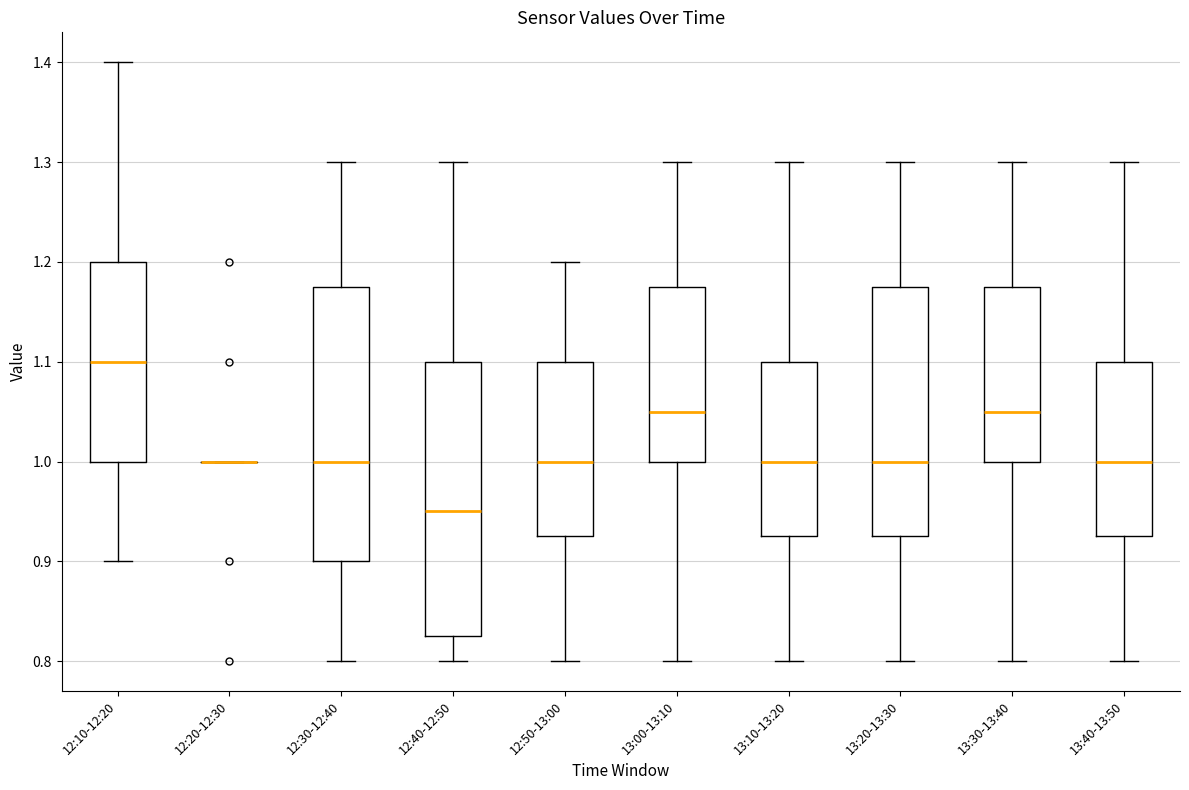

Reading left to right, transcribe this box plot: for each box, give where its median line is, the range the box spans, and where its two whiskers end, as read against the y-axis. The values are not printed on the chart, so give them approximately, as read against the axis.

12:10-12:20: median 1.10, box 1.00 to 1.20, whiskers 0.90 to 1.40
12:20-12:30: box collapsed to a line at 1.00, whiskers 1.00 to 1.00
12:30-12:40: median 1.00, box 0.90 to 1.18, whiskers 0.80 to 1.30
12:40-12:50: median 0.95, box 0.83 to 1.10, whiskers 0.80 to 1.30
12:50-13:00: median 1.00, box 0.93 to 1.10, whiskers 0.80 to 1.20
13:00-13:10: median 1.05, box 1.00 to 1.18, whiskers 0.80 to 1.30
13:10-13:20: median 1.00, box 0.93 to 1.10, whiskers 0.80 to 1.30
13:20-13:30: median 1.00, box 0.93 to 1.18, whiskers 0.80 to 1.30
13:30-13:40: median 1.05, box 1.00 to 1.18, whiskers 0.80 to 1.30
13:40-13:50: median 1.00, box 0.93 to 1.10, whiskers 0.80 to 1.30